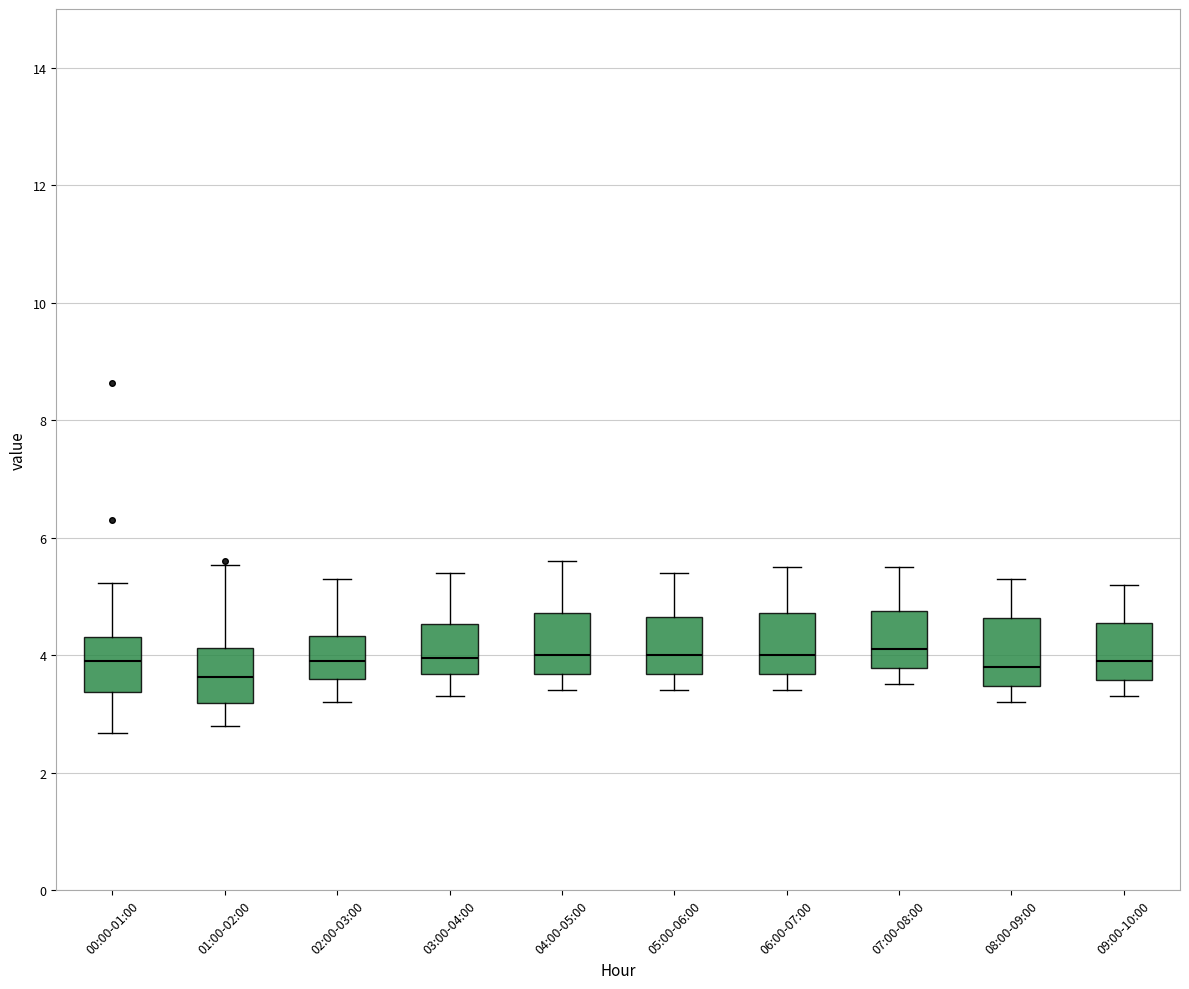

Reading left to right, read every box against the y-axis: the position of its median line, the range the box covers, and the ends of its whiskers. The values are not printed on the chart, so give them approximately, as read against the axis.

00:00-01:00: median 4.0, box 3.4 to 4.4, whiskers 2.6 to 5.2
01:00-02:00: median 3.6, box 3.2 to 4.2, whiskers 2.8 to 5.6
02:00-03:00: median 4.0, box 3.6 to 4.4, whiskers 3.2 to 5.4
03:00-04:00: median 4.0, box 3.6 to 4.6, whiskers 3.4 to 5.4
04:00-05:00: median 4.0, box 3.6 to 4.8, whiskers 3.4 to 5.6
05:00-06:00: median 4.0, box 3.6 to 4.6, whiskers 3.4 to 5.4
06:00-07:00: median 4.0, box 3.6 to 4.8, whiskers 3.4 to 5.6
07:00-08:00: median 4.2, box 3.8 to 4.8, whiskers 3.6 to 5.6
08:00-09:00: median 3.8, box 3.4 to 4.6, whiskers 3.2 to 5.4
09:00-10:00: median 4.0, box 3.6 to 4.6, whiskers 3.4 to 5.2